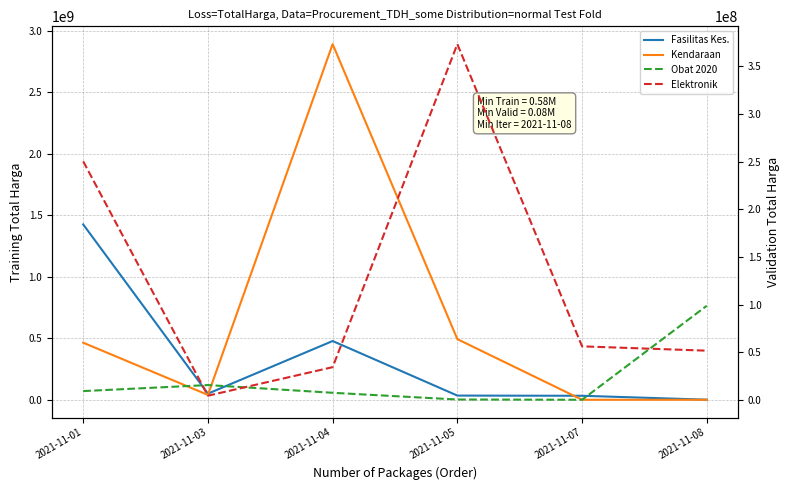

At how many categories does at least one series exceed 134135260?

3